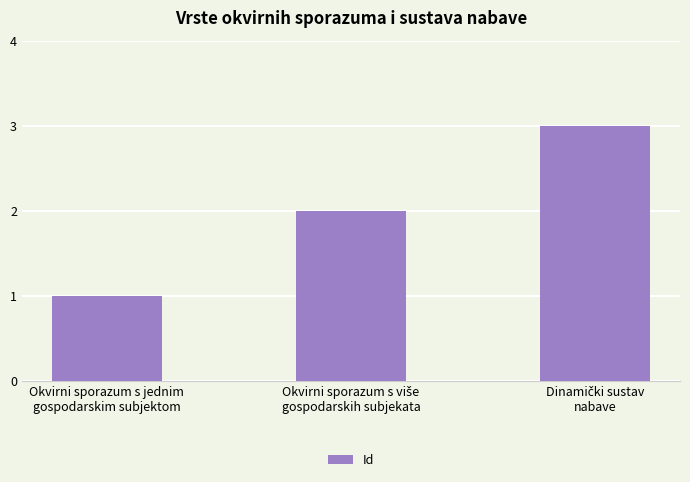

What is the sum of all values?

6